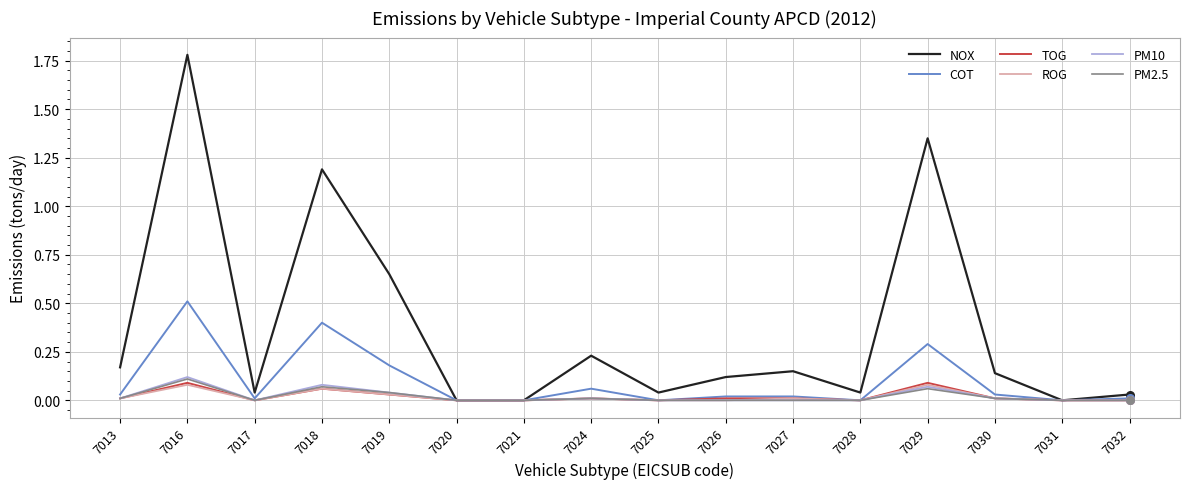

What are all the series names shown in the legend?

NOX, COT, TOG, ROG, PM10, PM2.5